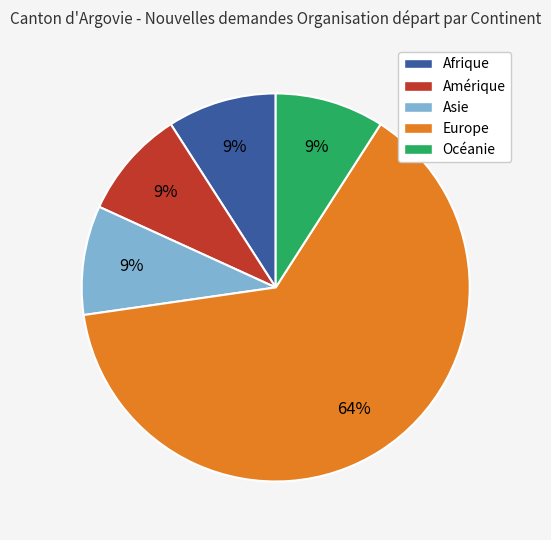

Count the number of slices in the pie.

5